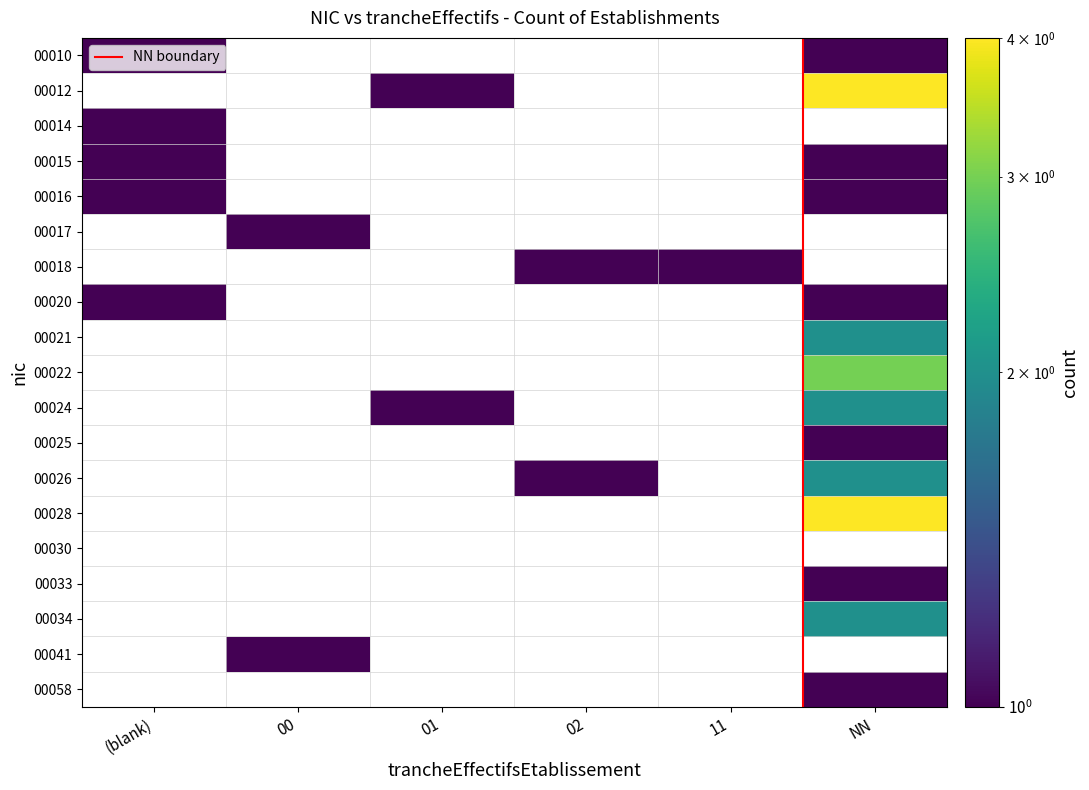

Which category has the highest value in the 00018 series?

02